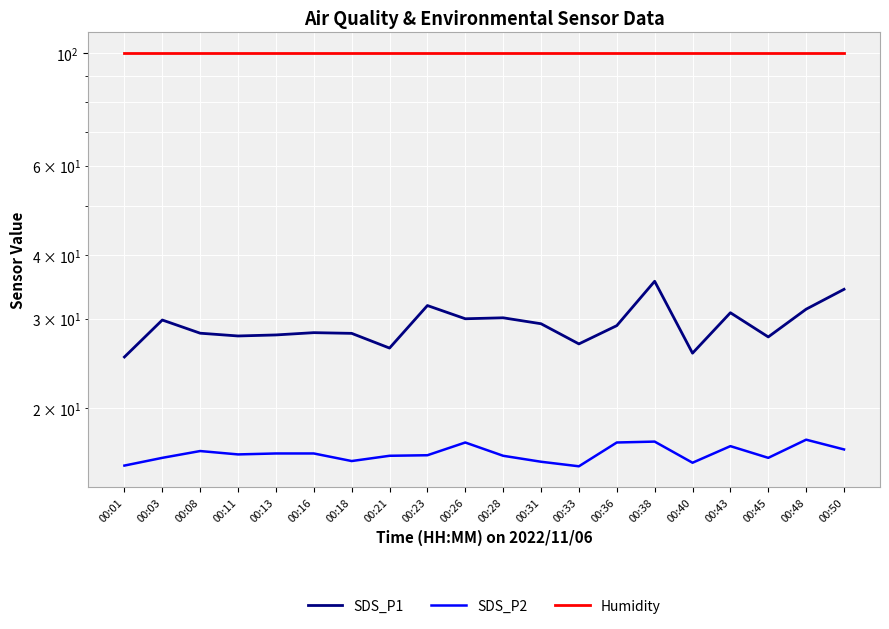

The SDS_P2 series shows 15.4 at 00:33. True or false?

True